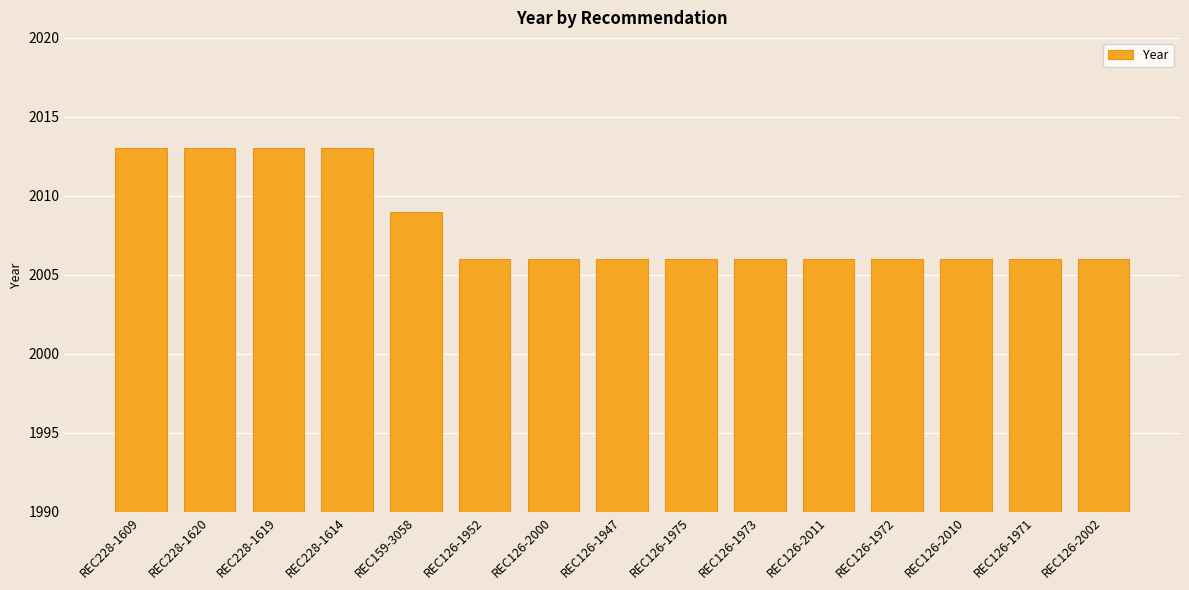

Reading right to left, what are all the values shown in this chart?

2006	2006	2006	2006	2006	2006	2006	2006	2006	2006	2009	2013	2013	2013	2013